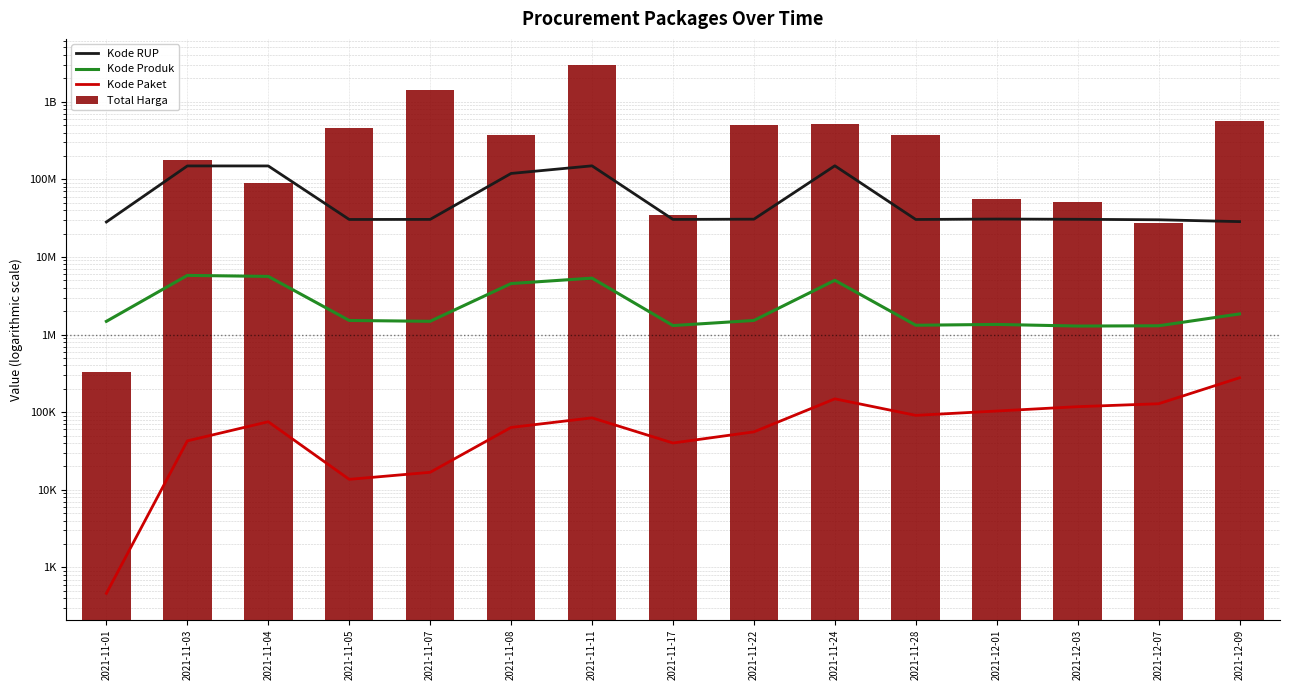

Is the value of Kode Produk at 2021-11-03 greater than the value of Kode Paket at 2021-11-01?

Yes